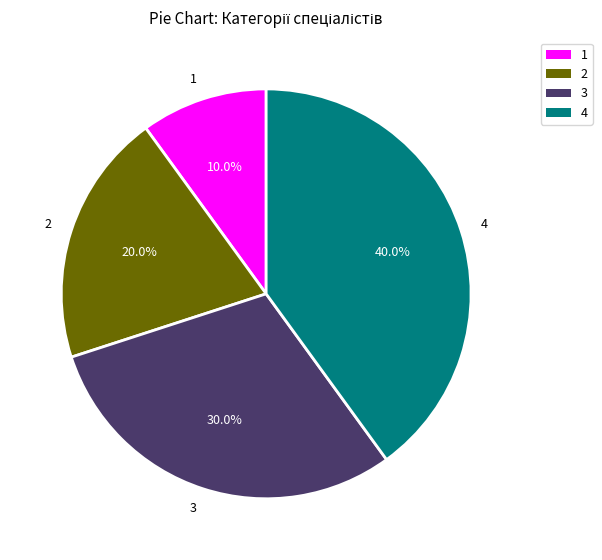

To the nearest percent, what is the average slice percentage?

25%